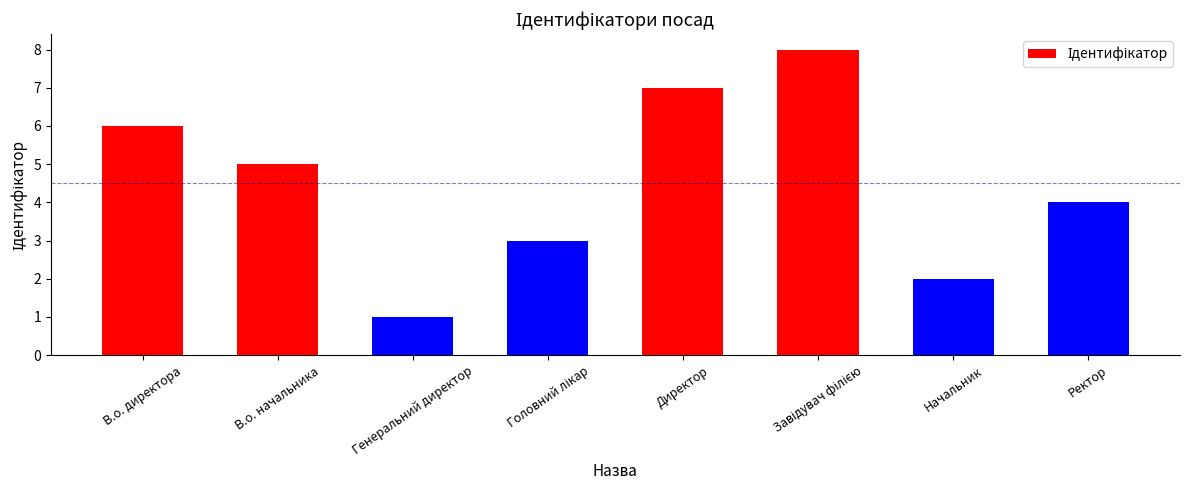

Reading left to right, transcribe all the data shown in this chart.

6	5	1	3	7	8	2	4